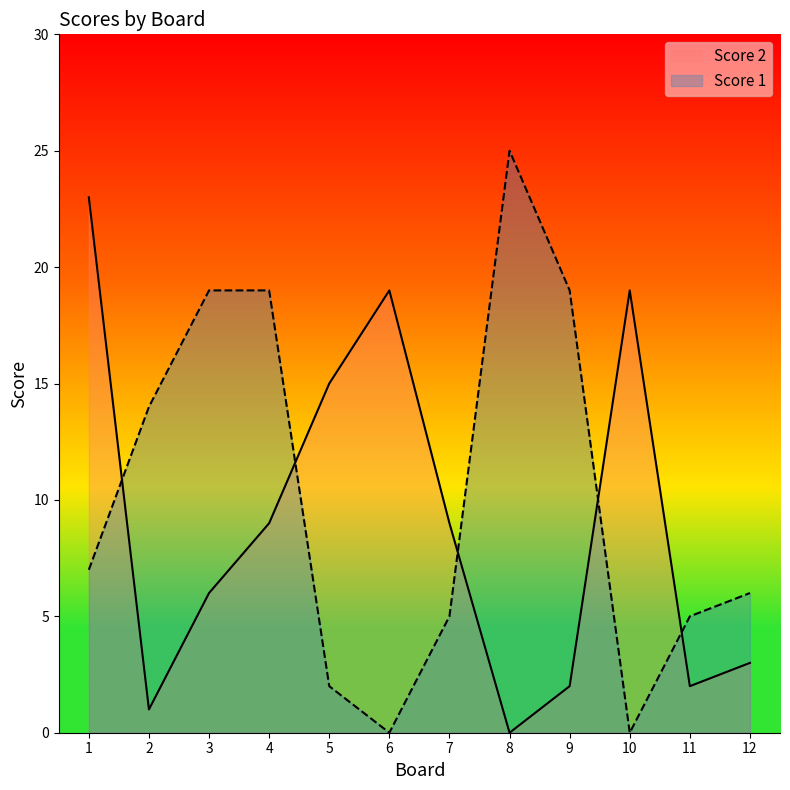

Which series ends up on top after the final intersection of Score 1 and Score 2?

Score 1